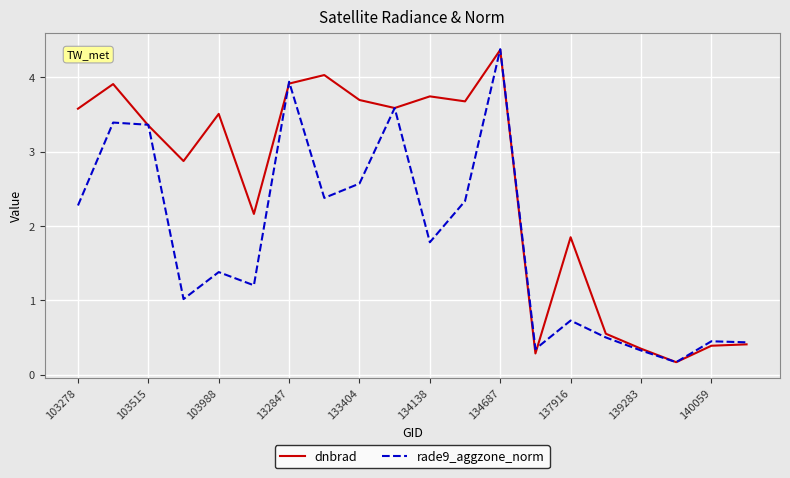

List the series in order of their overall mean, highest first.

dnbrad, rade9_aggzone_norm